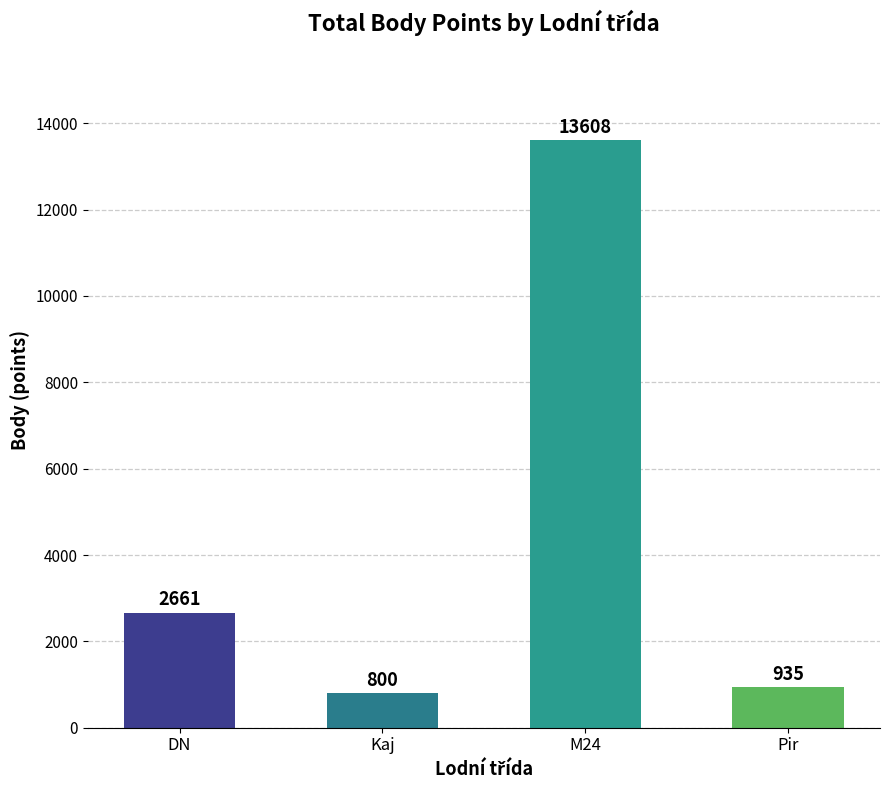

What is the maximum value shown in the chart?

13608